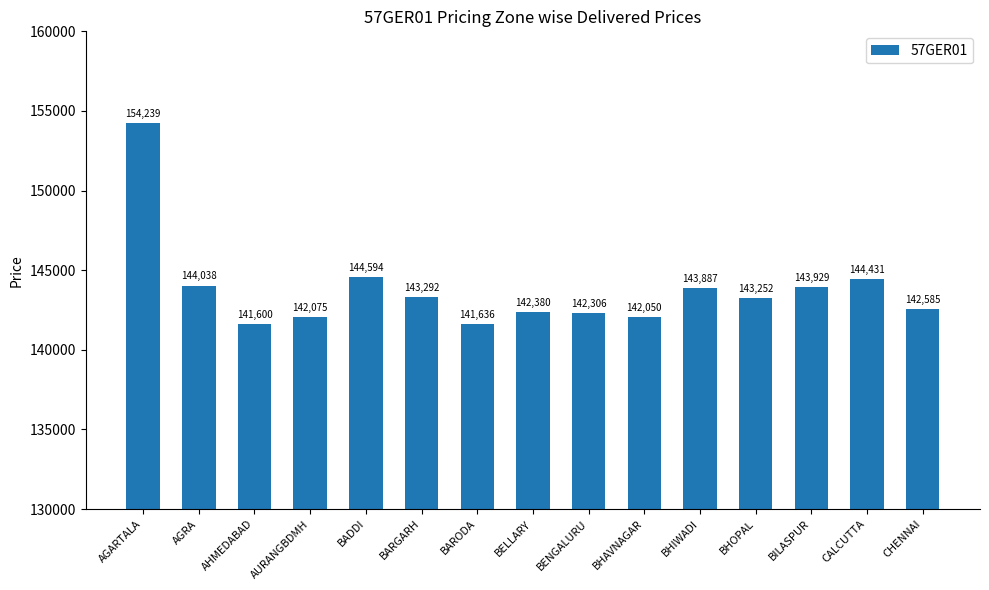

What is the value of the 14th bar from the left?

144431